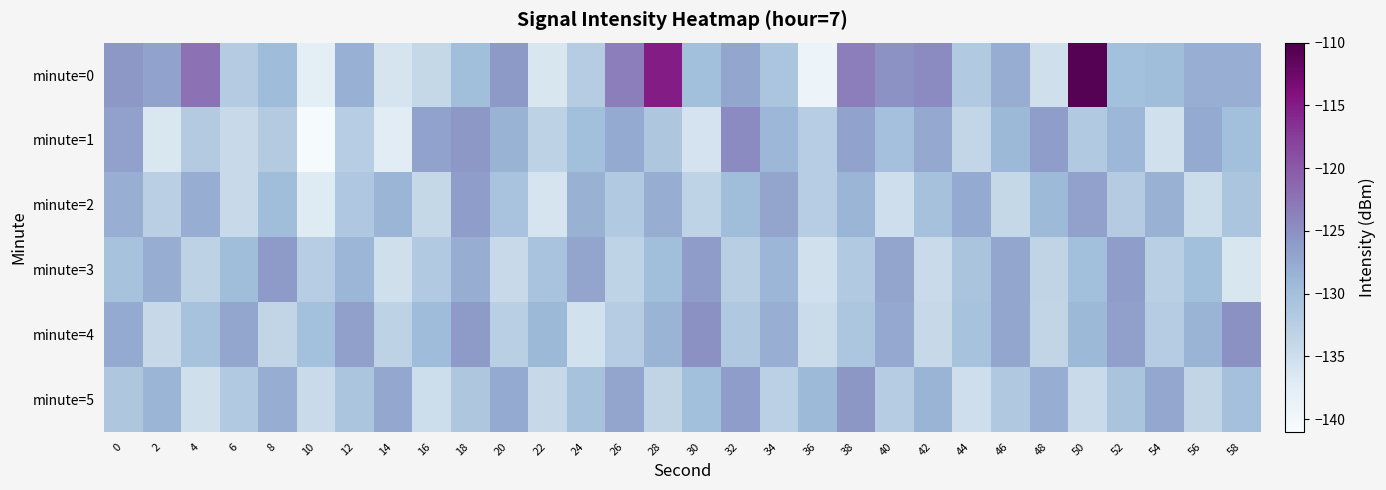

Which series has the largest total across all categories?

minute=0